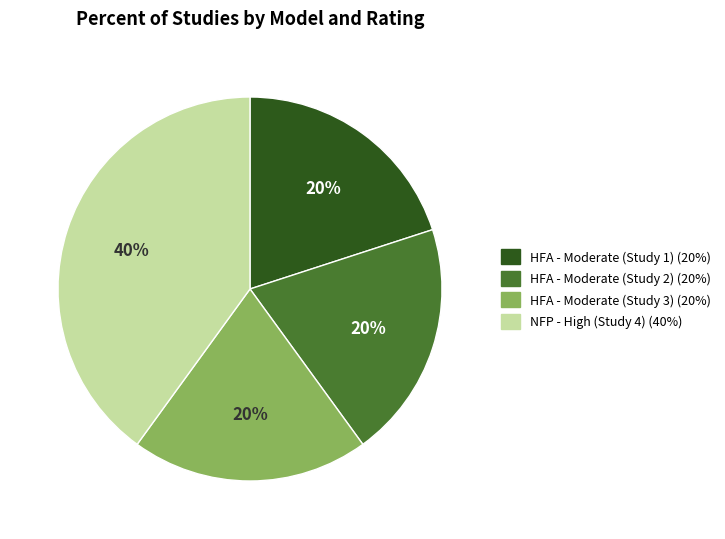

To the nearest percent, what is the average slice percentage?

25%